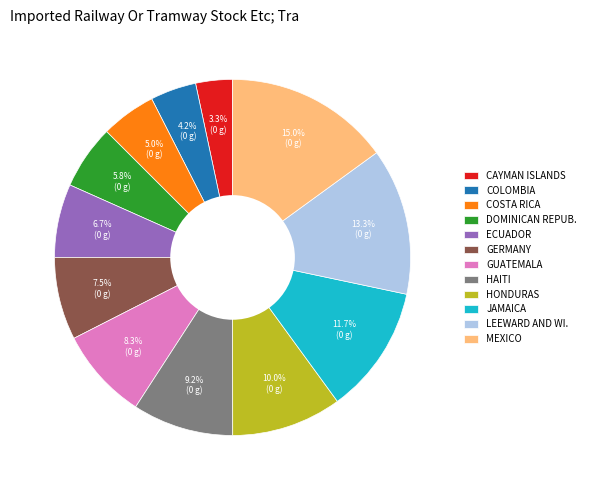

Approximately how many times larger is the value at CAYMAN ISLANDS compared to HONDURAS?

0.3